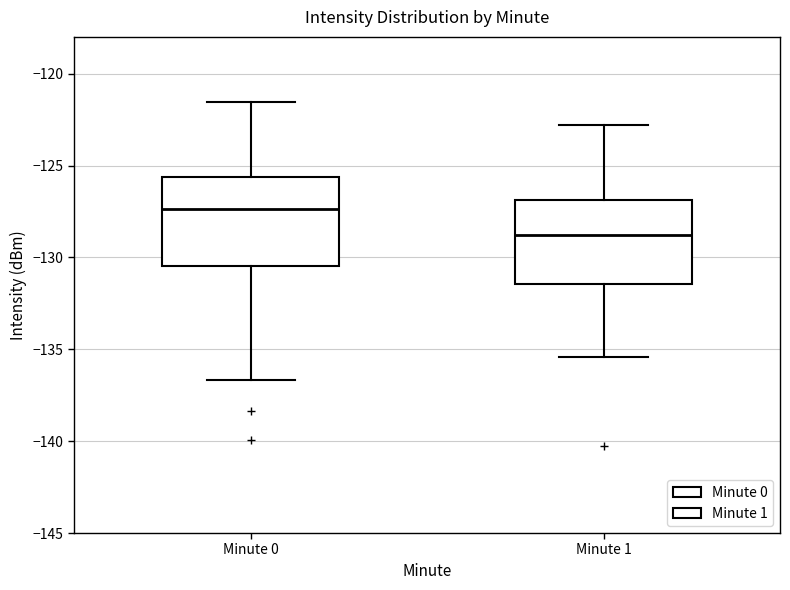

Reading left to right, transcribe this box plot: for each box, give where its median line is, the range the box spans, and where its two whiskers end, as read against the y-axis. The values are not printed on the chart, so give them approximately, as read against the axis.

Minute 0: median -127.5, box -130.5 to -125.5, whiskers -136.5 to -121.5
Minute 1: median -129.0, box -131.5 to -127.0, whiskers -135.5 to -123.0